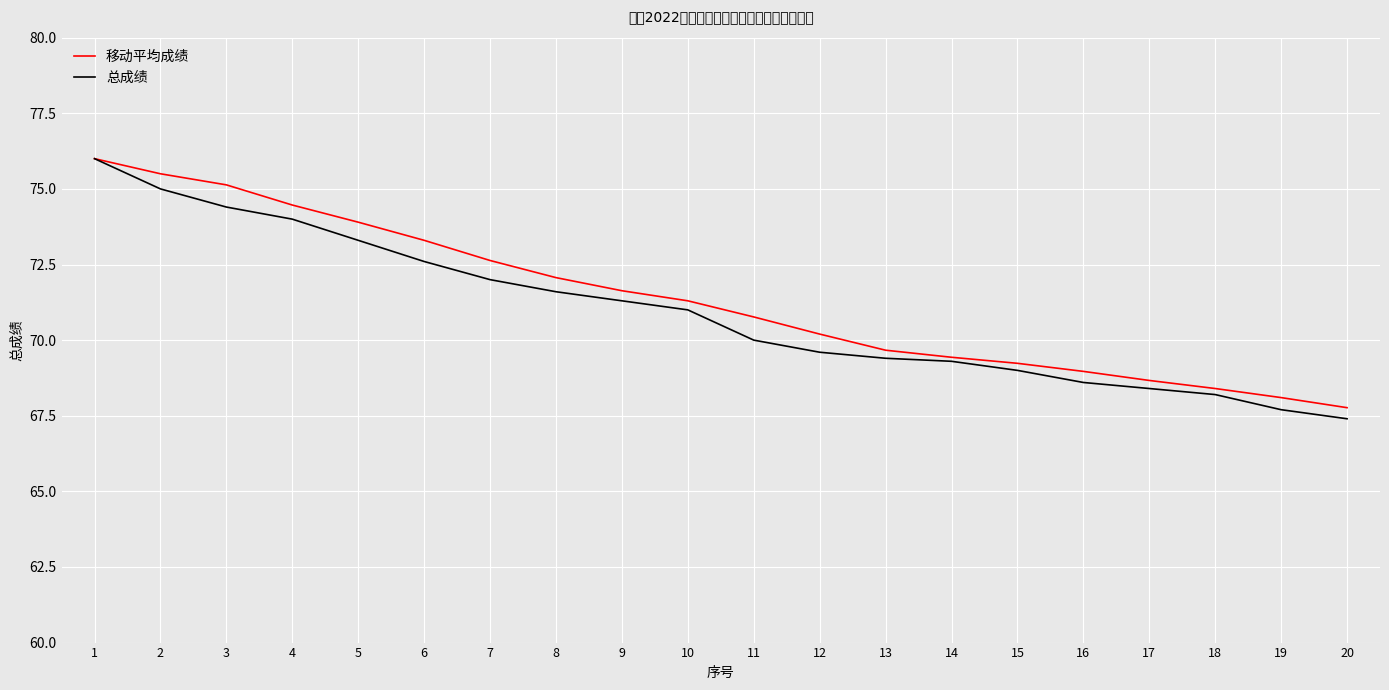

Does the chart have visible grid lines?

Yes